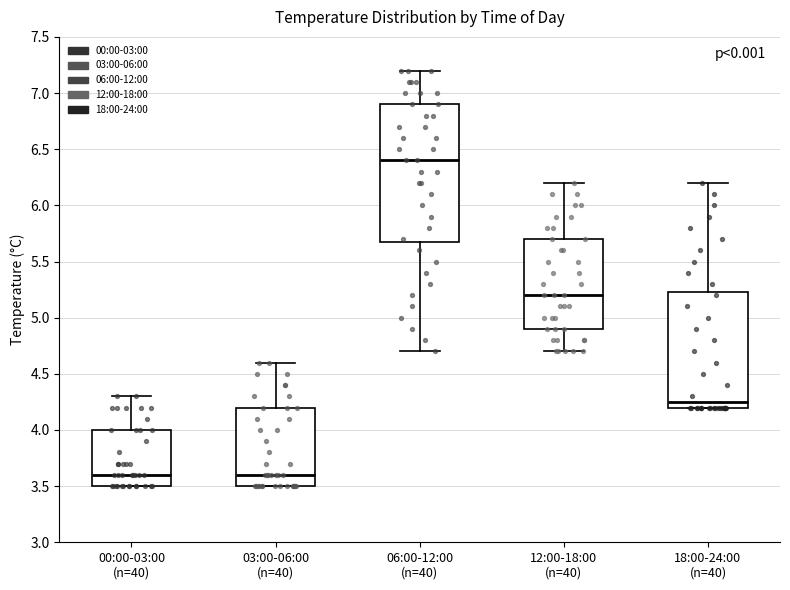

Comparing the boxes themselves (not the whiskers), which one is the tallest?

06:00-12:00 (n=40)